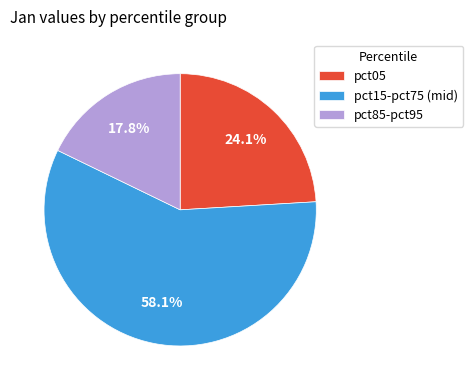

How much of the chart is everything except pct85-pct95?

82.2%